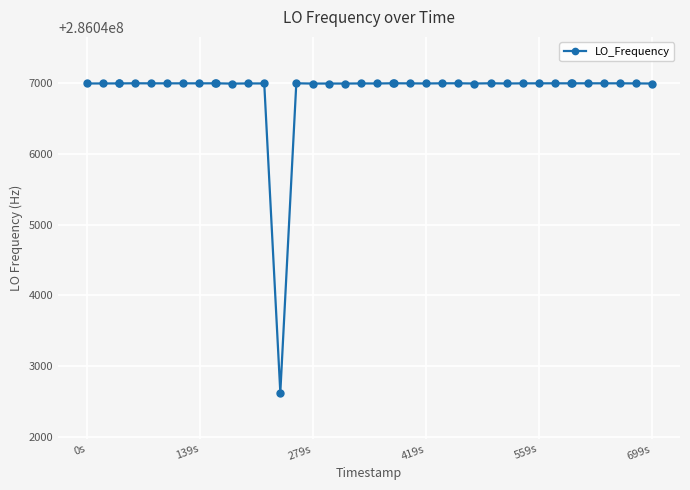

True or false: the data has more than 2 interior local peaks.

True